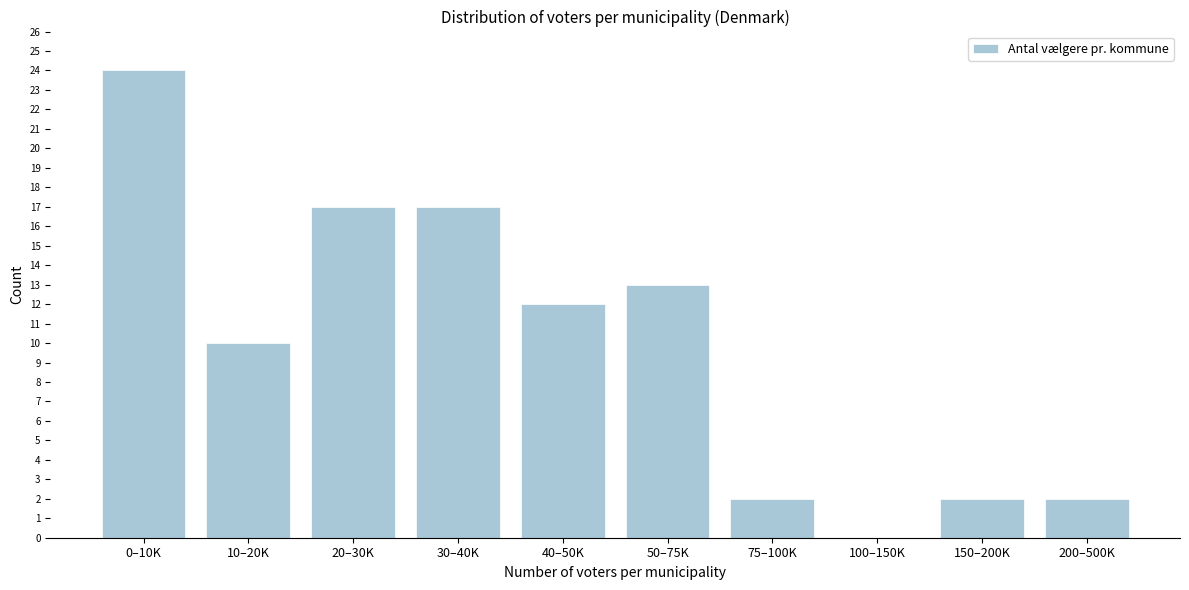

Reading right to left, list all the values displayed in this chart.

200–500K=2	150–200K=2	100–150K=0	75–100K=2	50–75K=13	40–50K=12	30–40K=17	20–30K=17	10–20K=10	0–10K=24